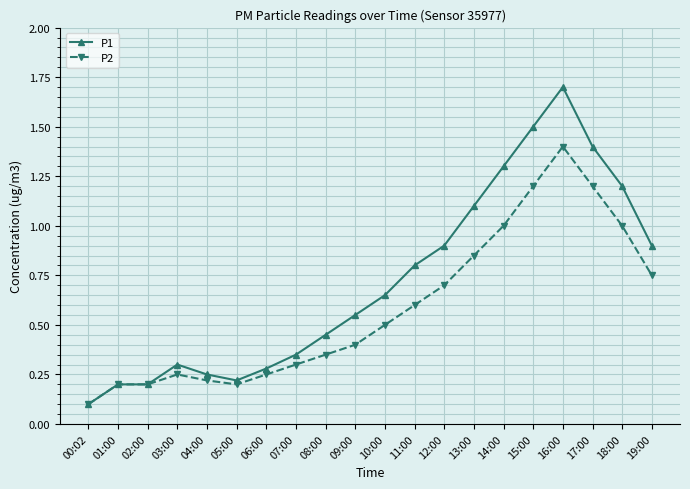

The P2 series shows 1.4 at 16:00. True or false?

True